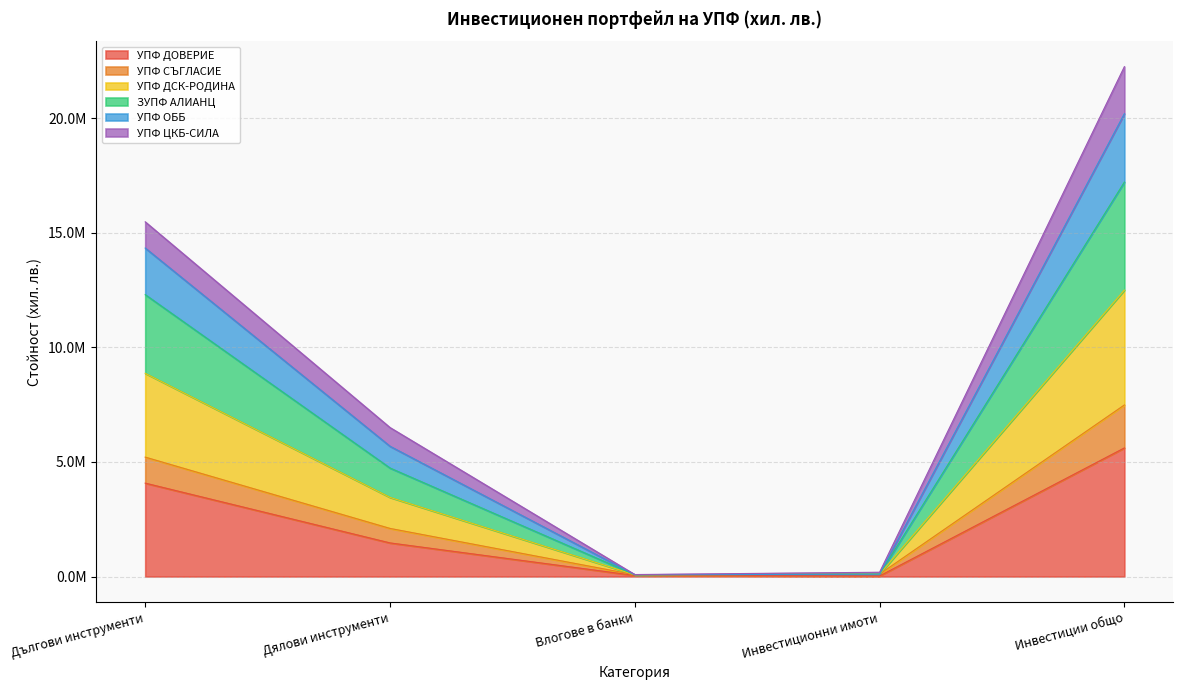

How many data points does each series have?

5